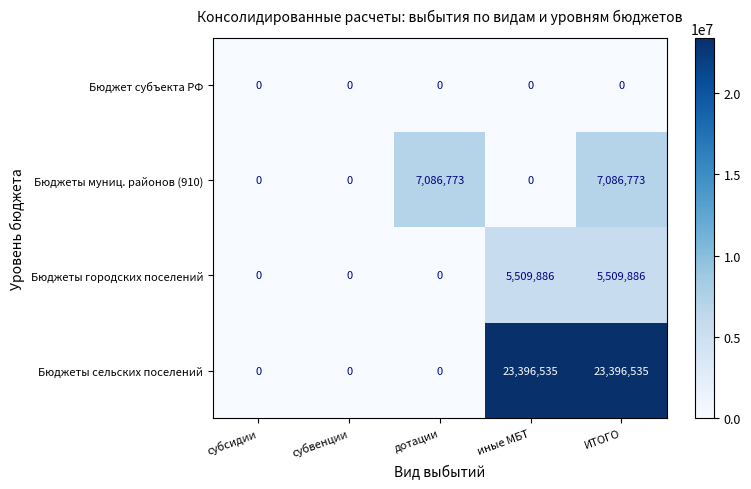

Reading right to left, extract all data points from this chart.

Бюджет субъекта РФ: ИТОГО=0	иные МБТ=0	дотации=0	субвенции=0	субсидии=0
Бюджеты муниц. районов (910): ИТОГО=7086773	иные МБТ=0	дотации=7086773	субвенции=0	субсидии=0
Бюджеты городских поселений: ИТОГО=5509886	иные МБТ=5509886	дотации=0	субвенции=0	субсидии=0
Бюджеты сельских поселений: ИТОГО=23396535	иные МБТ=23396535	дотации=0	субвенции=0	субсидии=0